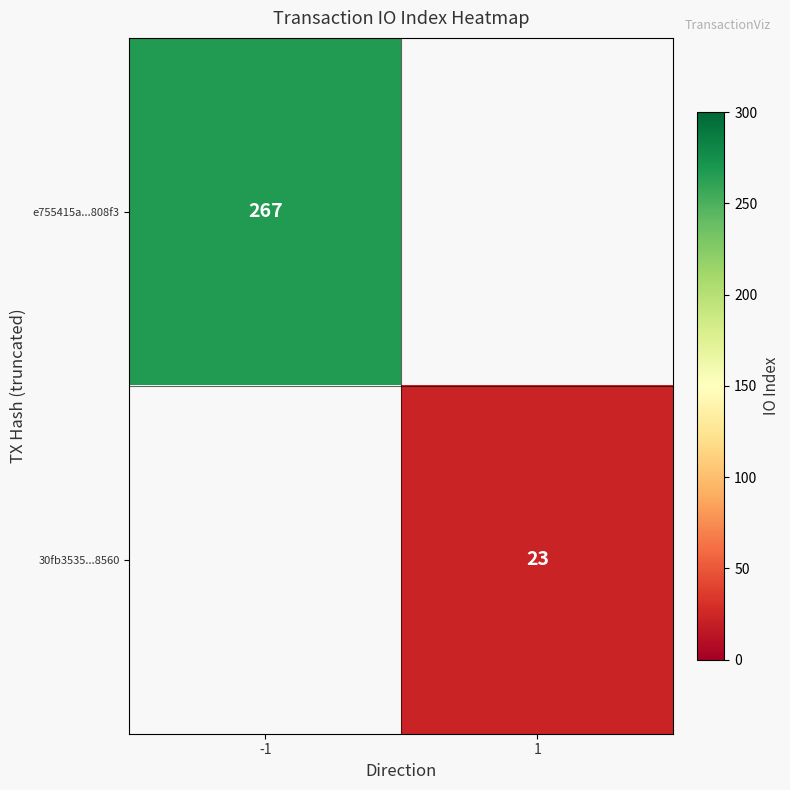

At which category is the sum across all series the highest?

-1